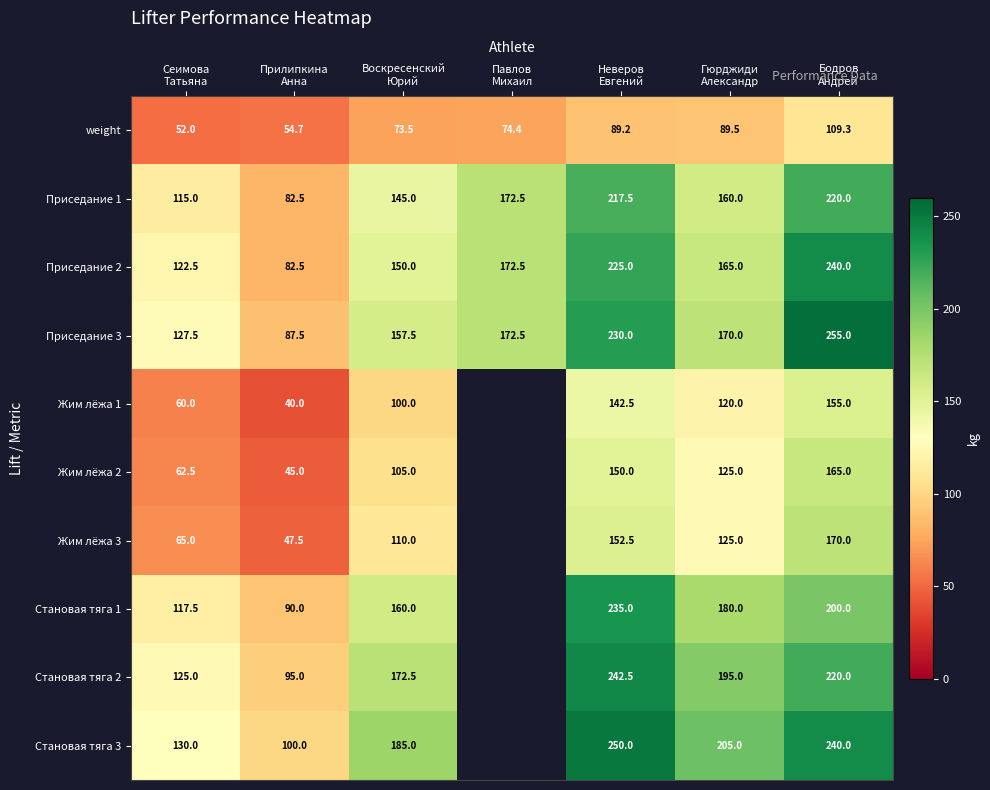

What is the lowest value of the Приседание 1 series?

82.5